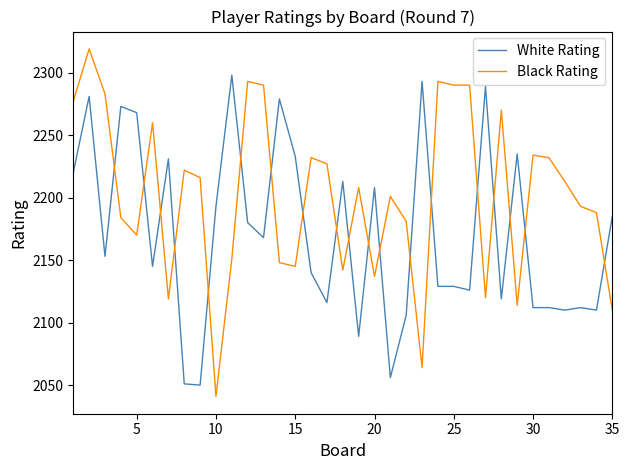

List the series in order of their overall mean, lowest first.

White Rating, Black Rating